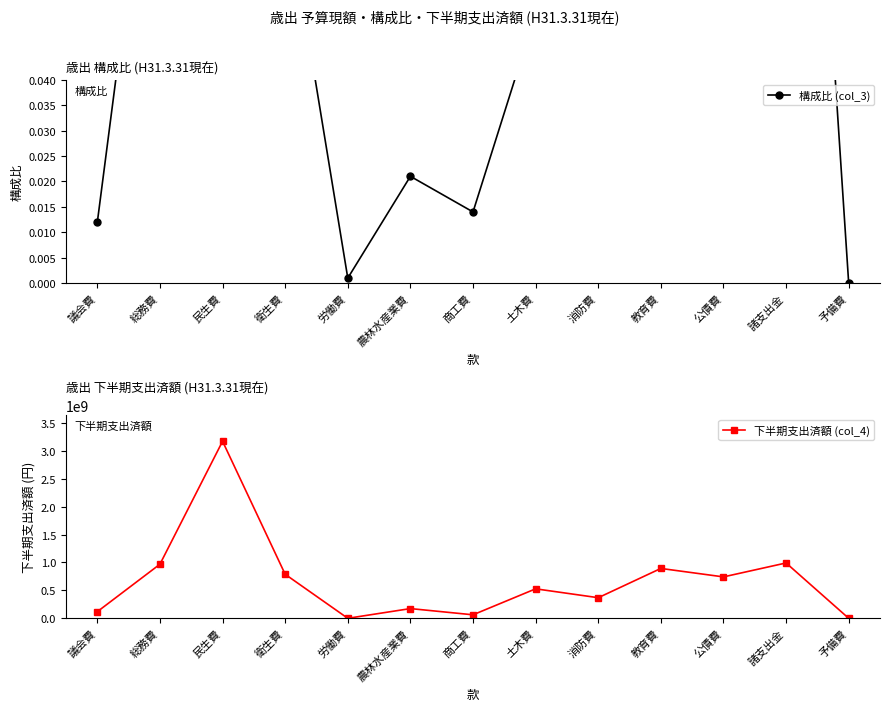

Rank the categories by 構成比 (col_3) value from highest to lowest.

民生費, 諸支出金, 教育費, 総務費, 衛生費, 公債費, 土木費, 消防費, 農林水産業費, 商工費, 議会費, 労働費, 予備費